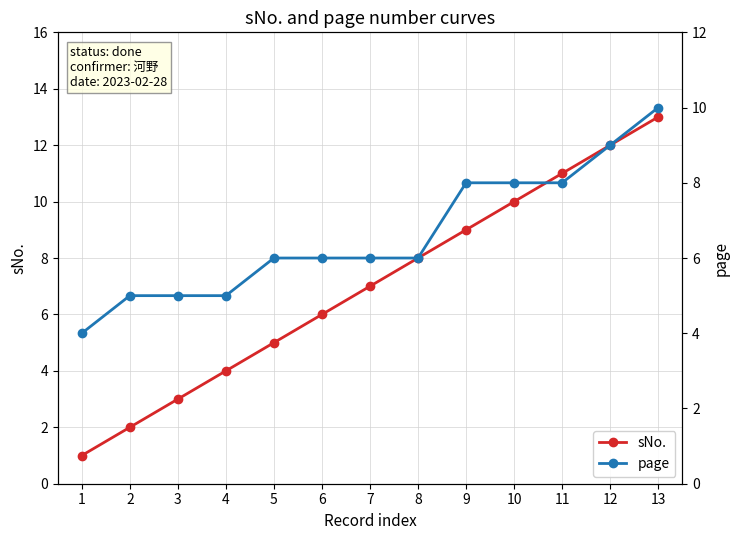

What are all the series names shown in the legend?

sNo., page